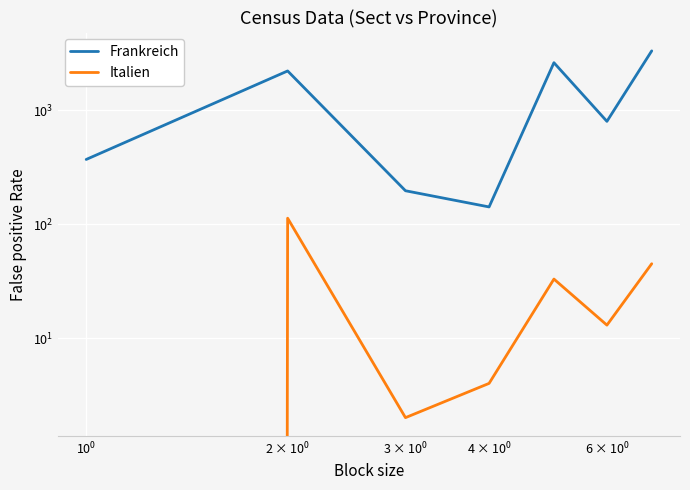

True or false: Frankreich and Italien intersect in this chart.

False